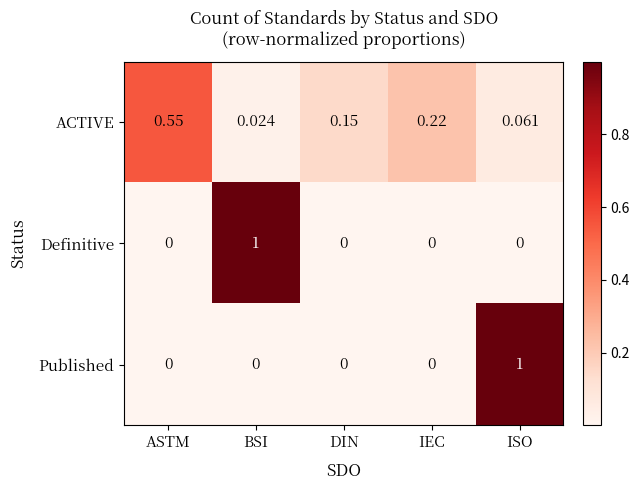

At which category is the sum across all series the highest?

ISO